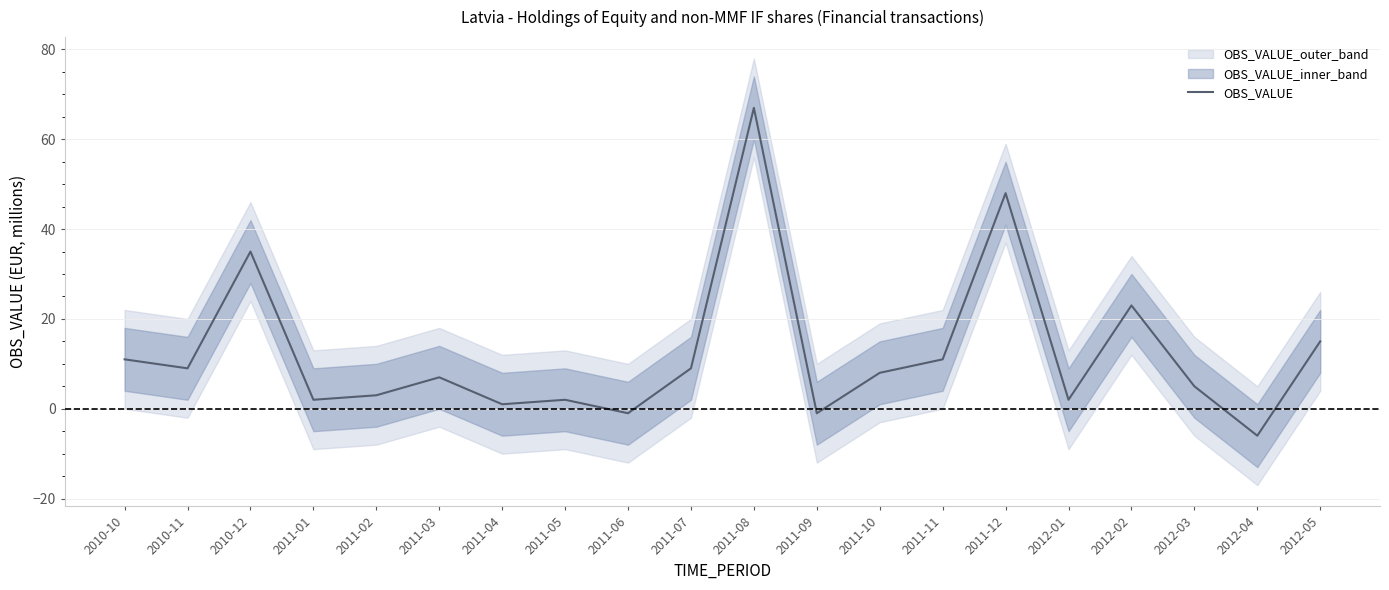

Which label corresponds to the largest value in the chart?

2011-08